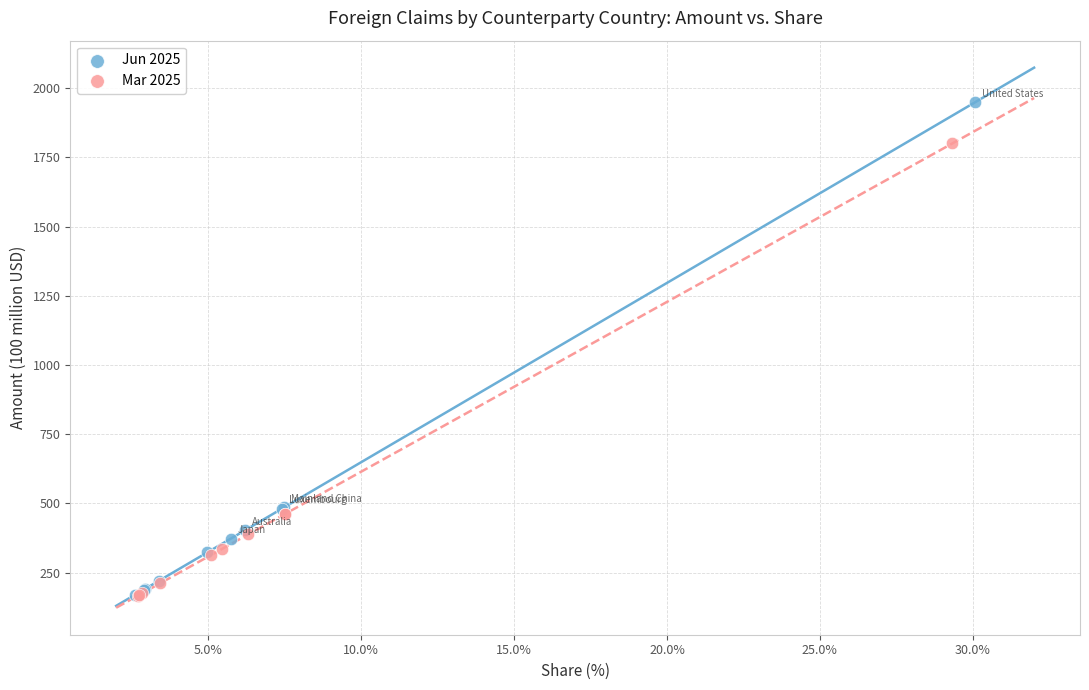

Which series reaches the maximum Y coordinate?

Jun 2025